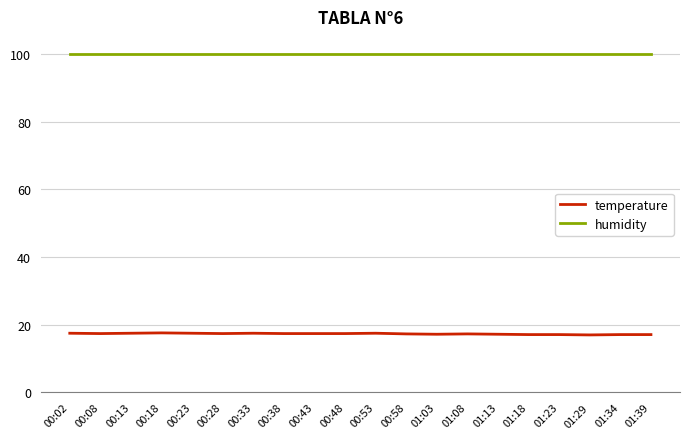

Count the number of categories in the chart.

20